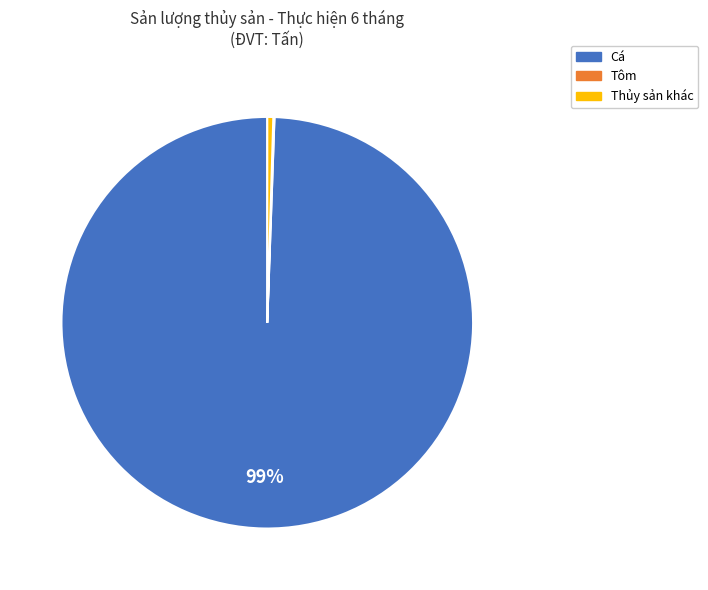

Is there a majority slice in this chart?

Yes